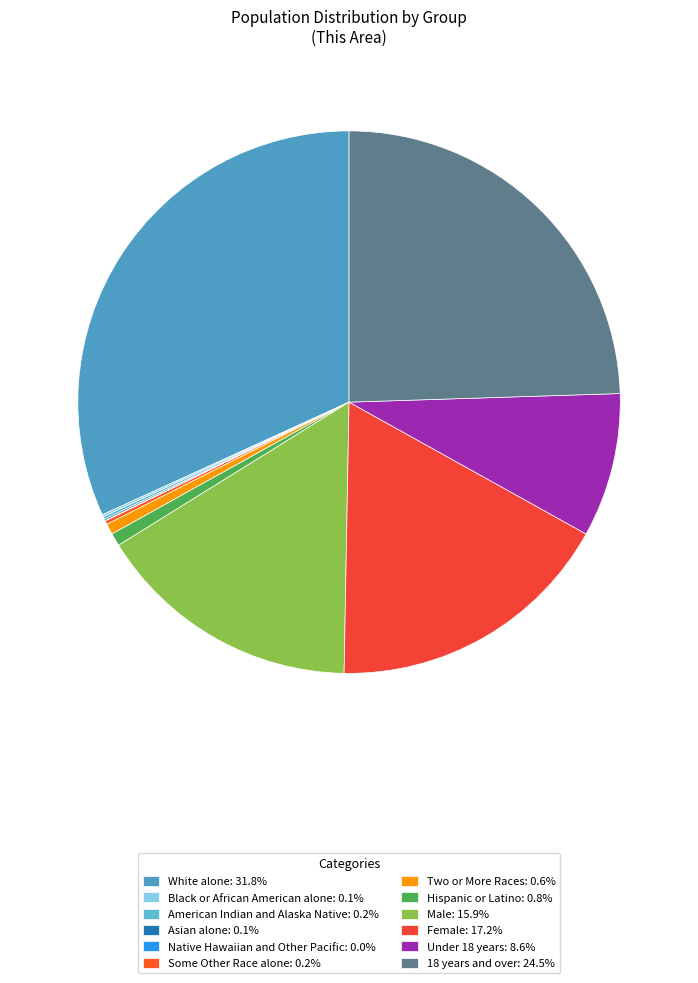

To the nearest percent, what percentage of the pie is Two or More Races?

1%